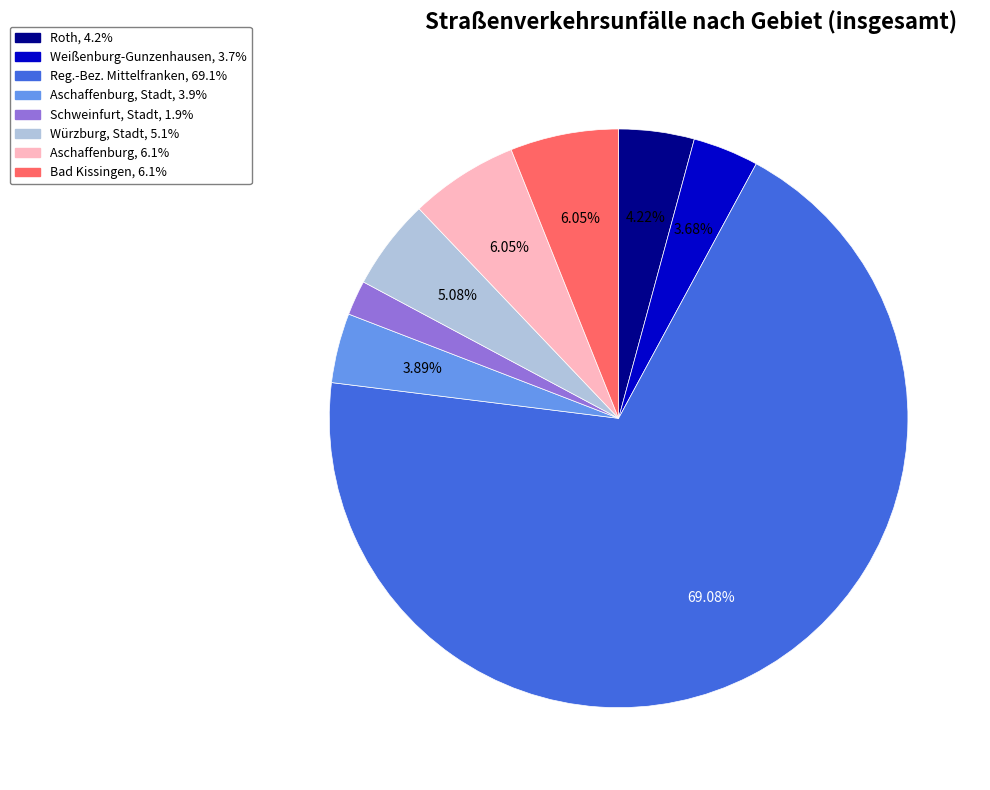

Is there any slice that represents more than half of the pie?

Yes